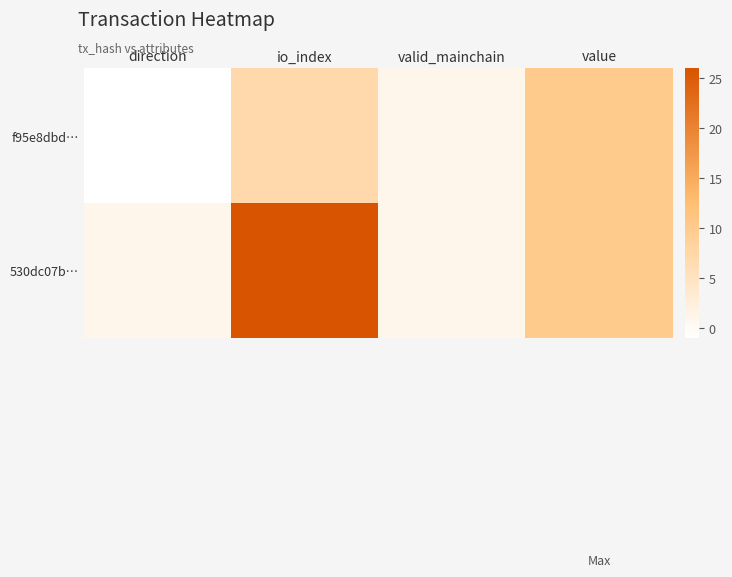

At direction, list the series in order from smallest to largest.

f95e8dbd…, 530dc07b…